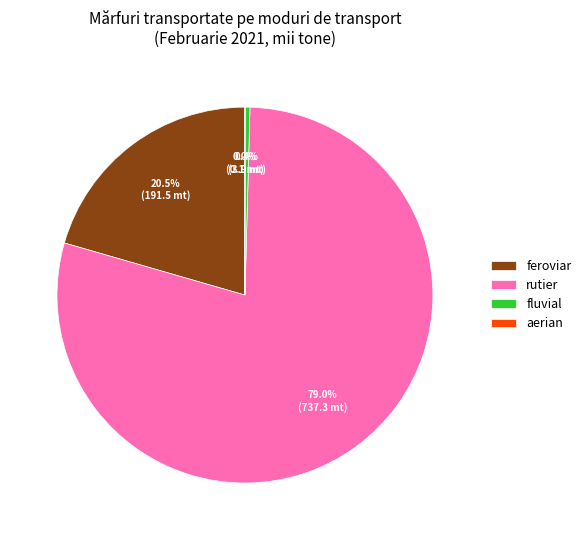

Is rutier the majority of the pie?

Yes